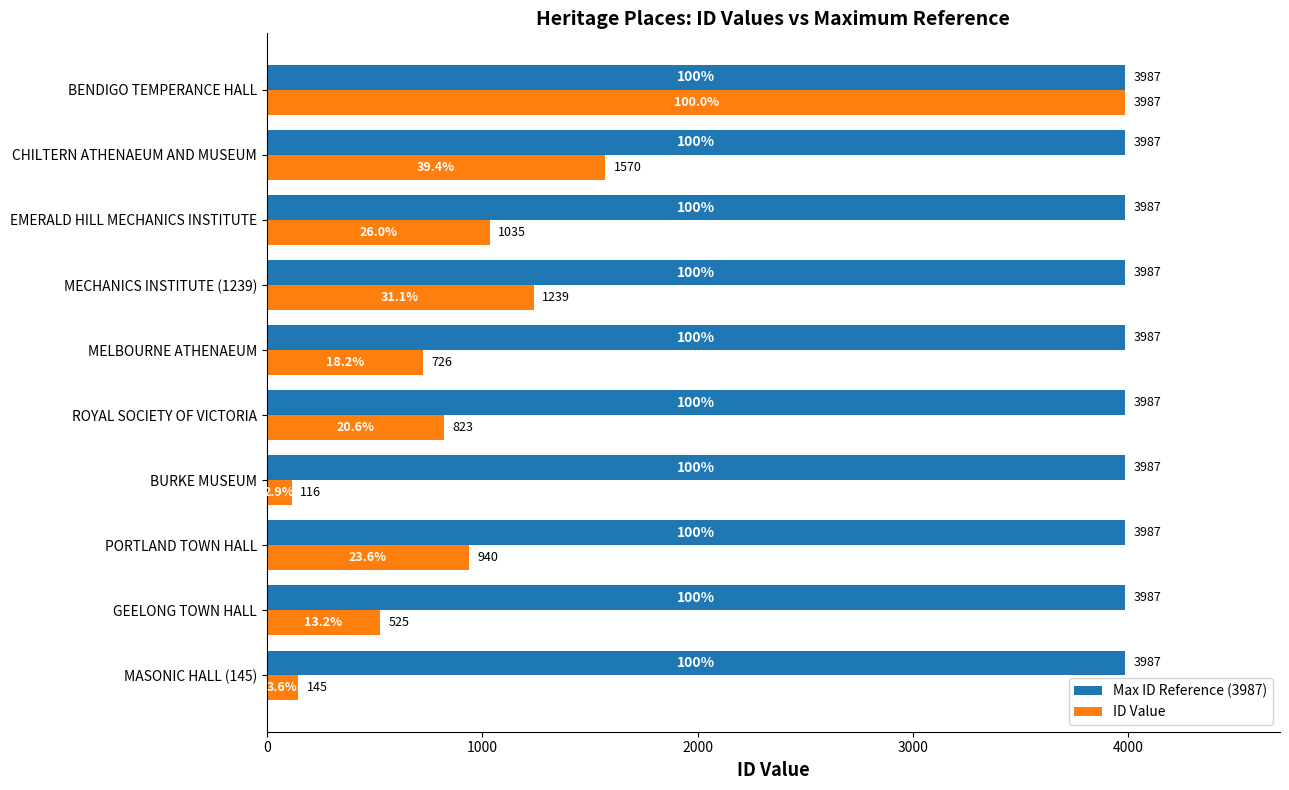

What are all the series names shown in the legend?

Max ID Reference (3987), ID Value